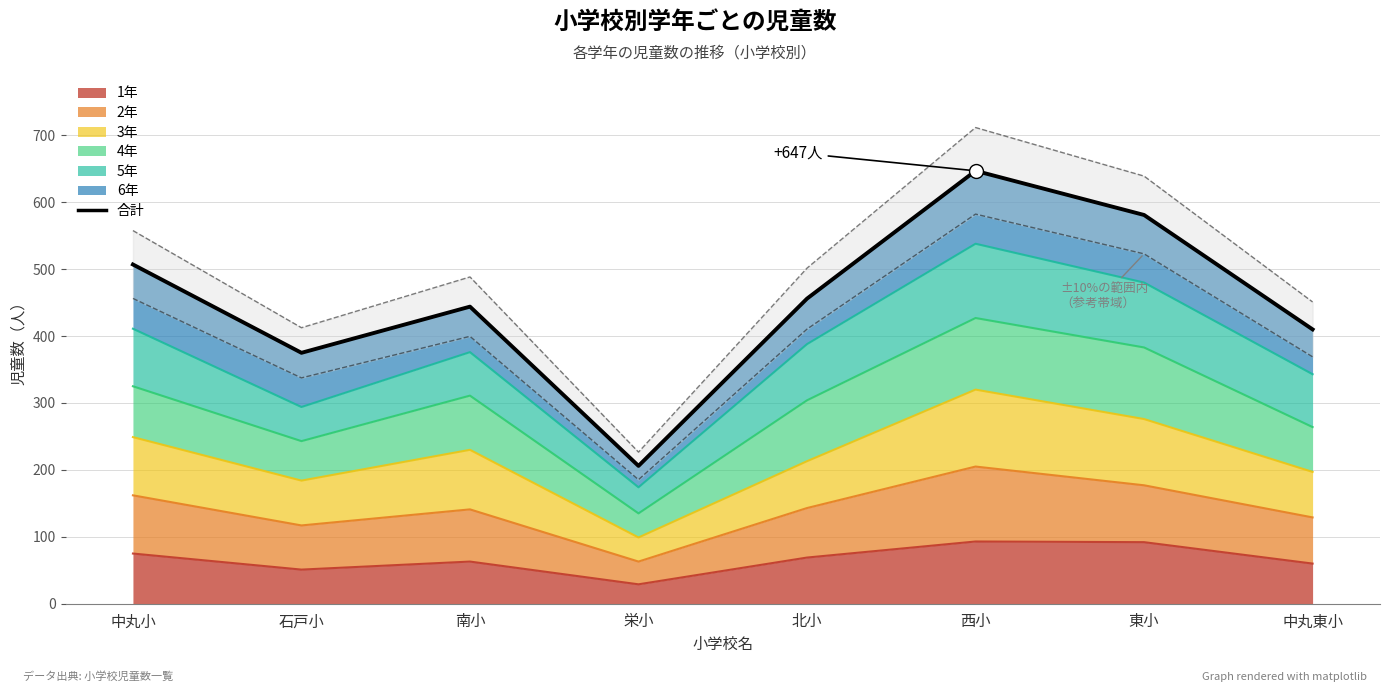

What value does the data have at 南小, to the nearest 5?

445